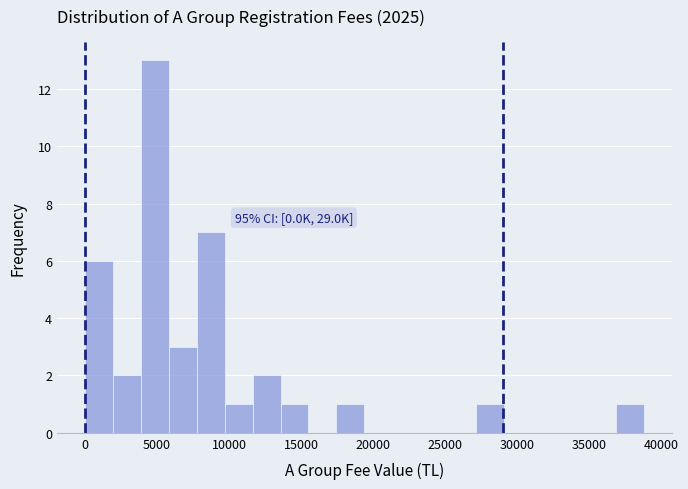

Read against the x-axis, roughly where is the centre of the tallest bar?

5000